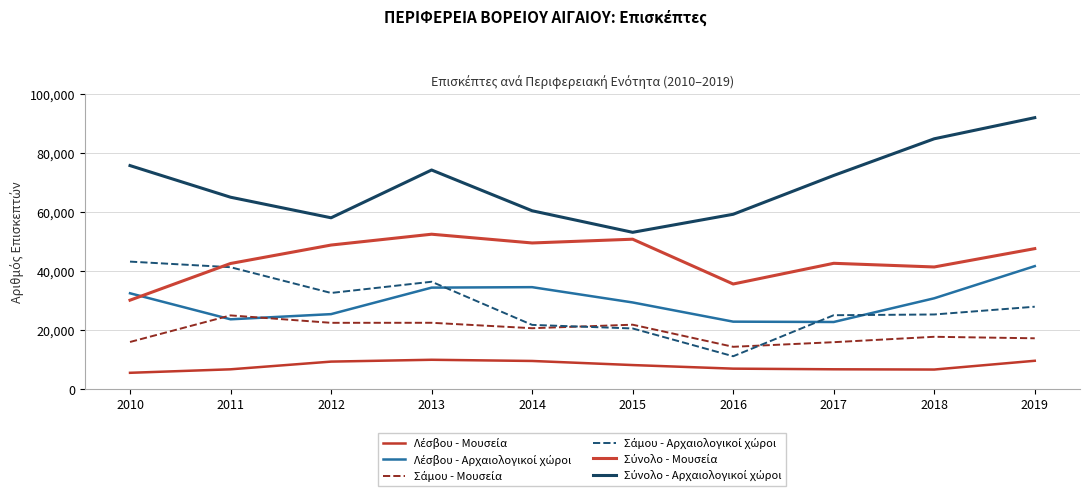

Is it true that Σάμου - Αρχαιολογικοί χώροι equals 3900 at 2016?

False